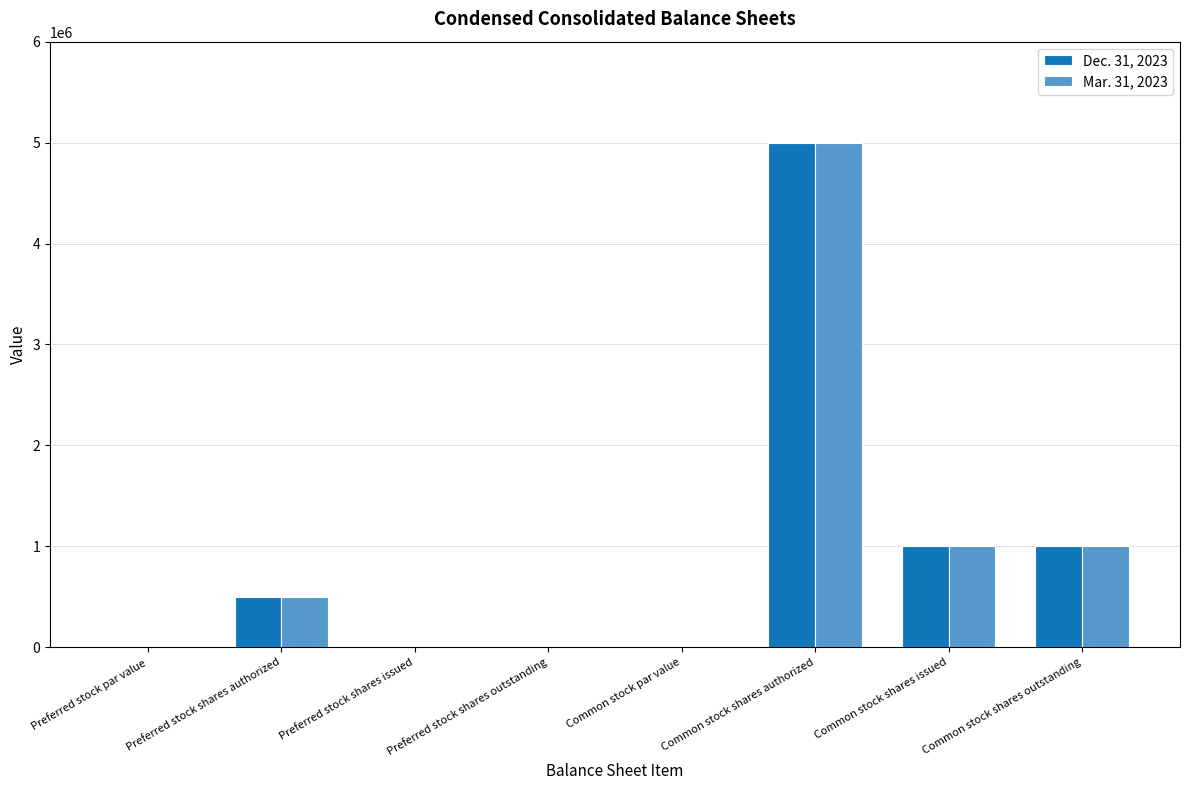

Is the value of Dec. 31, 2023 at Common stock shares outstanding greater than the value of Mar. 31, 2023 at Preferred stock par value?

Yes